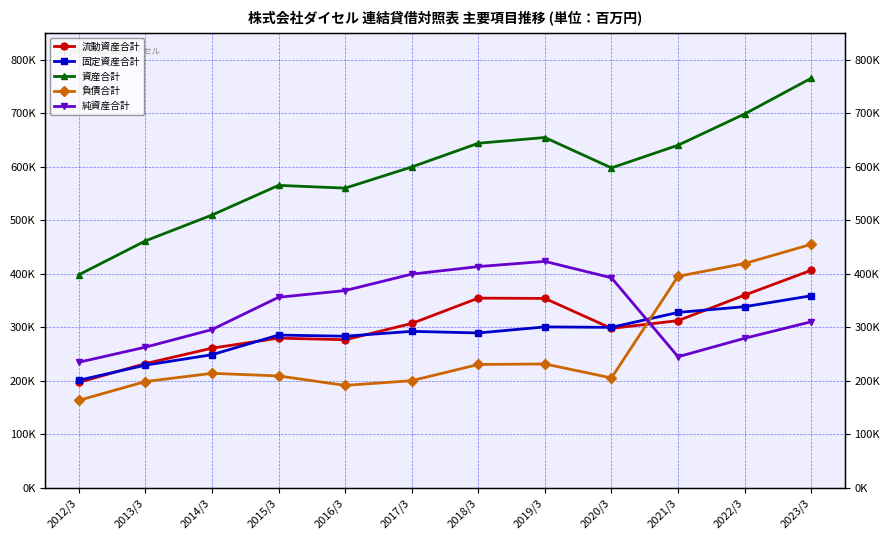

At which label does 流動資産合計 reach its minimum?

2012/3